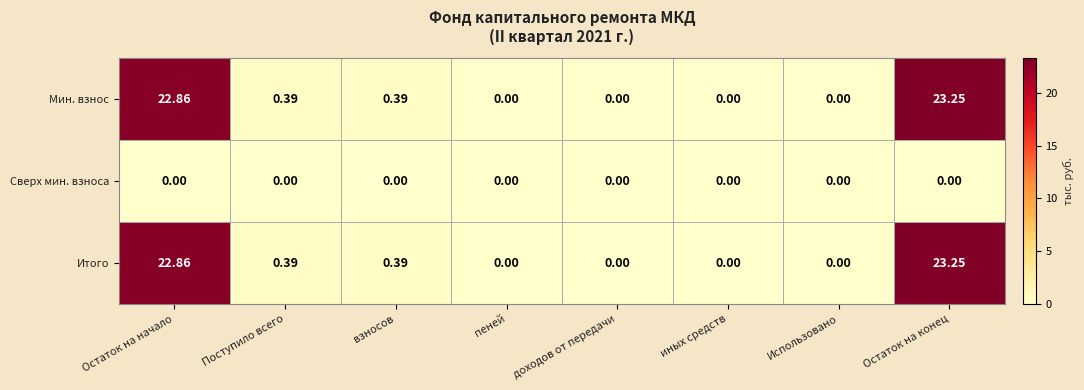

Which label corresponds to the largest value in the chart?

Остаток на конец